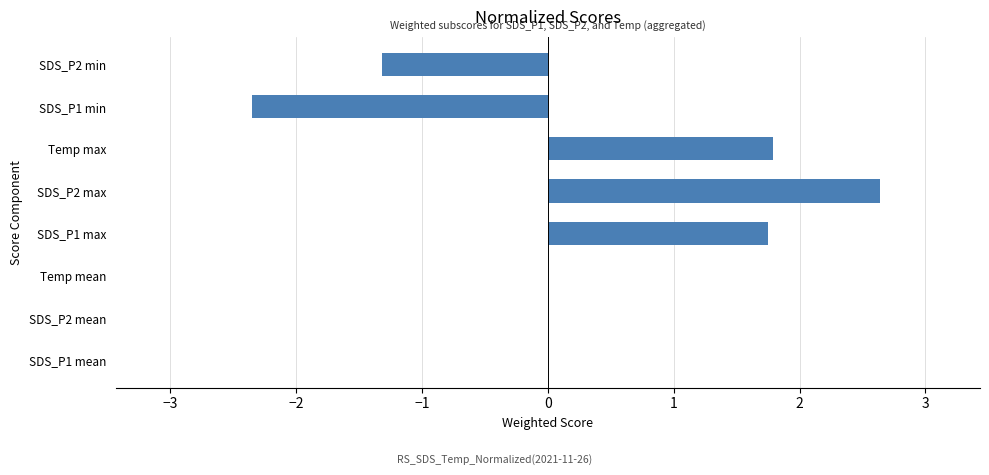

True or false: the data shows -1.6 at SDS_P1 min.

False